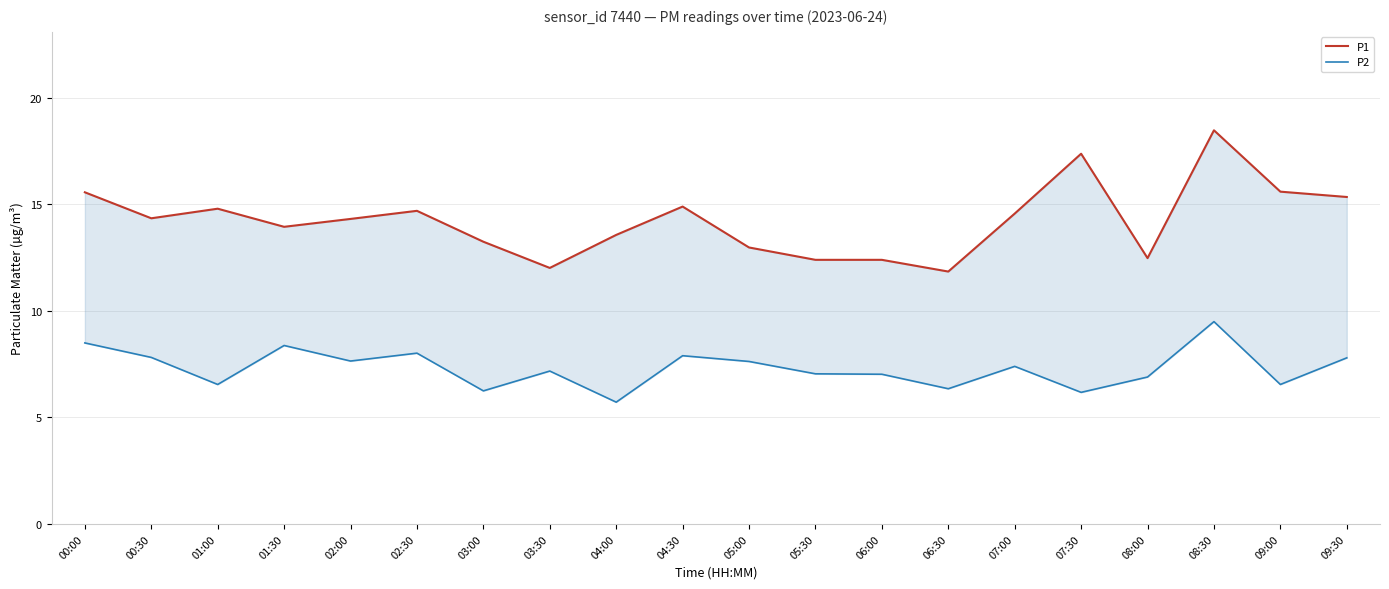

What is the difference between the P2 values at 04:00 and 07:30?

0.5